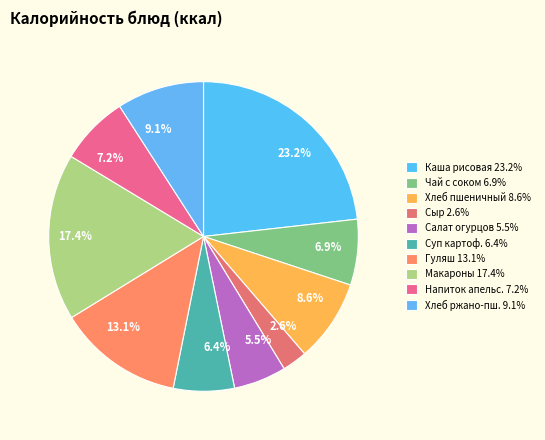

Does 17.4% account for over 50% of the chart?

No